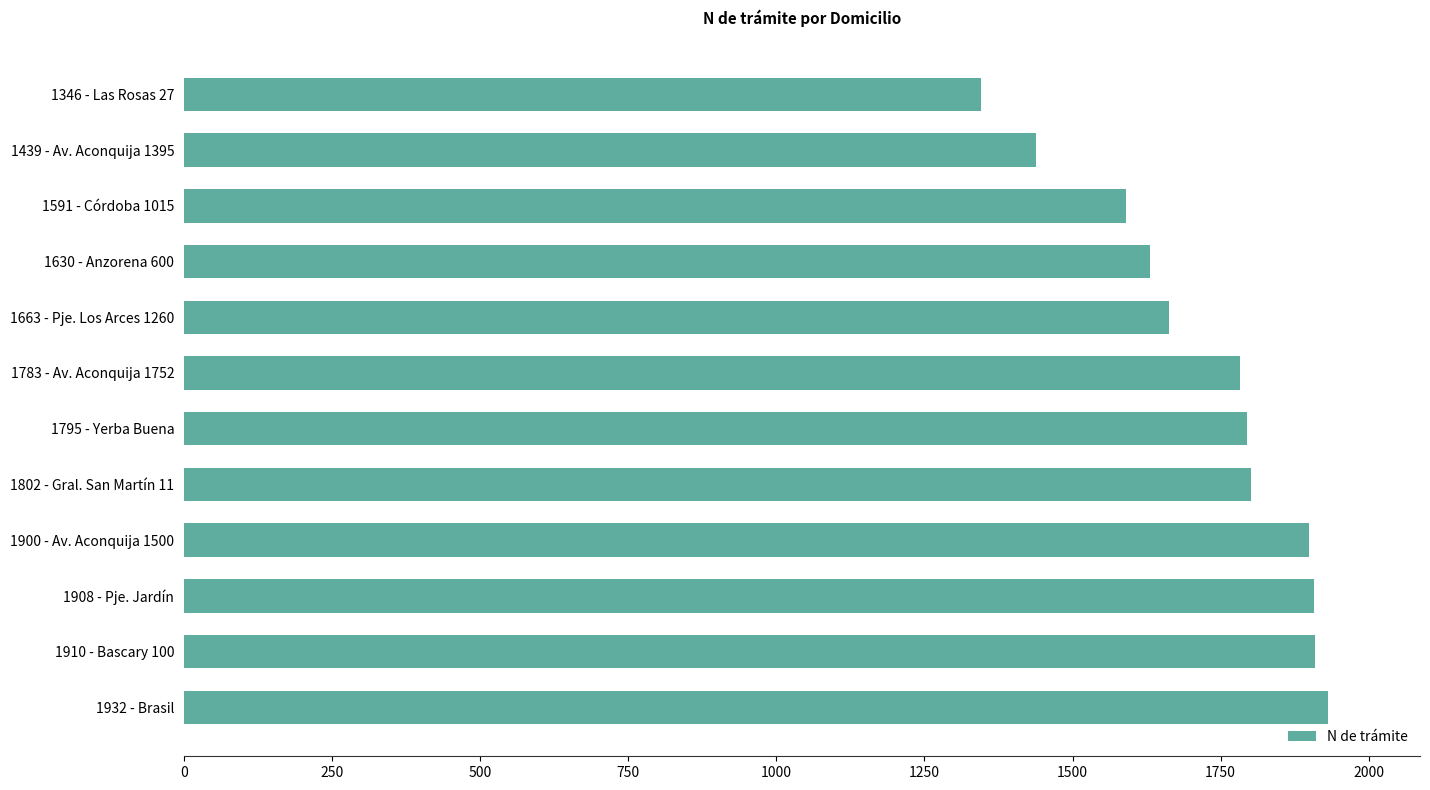

What is the difference between the maximum and minimum values?

586